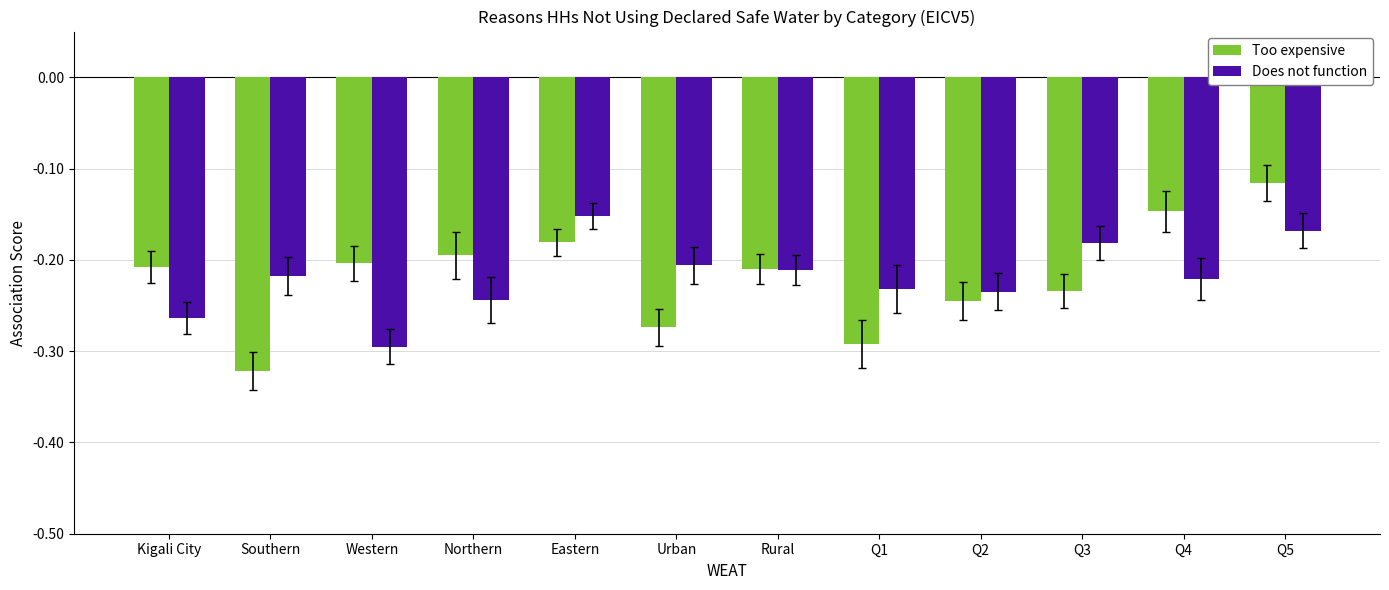

Which series has the largest range (max minus min)?

Too expensive